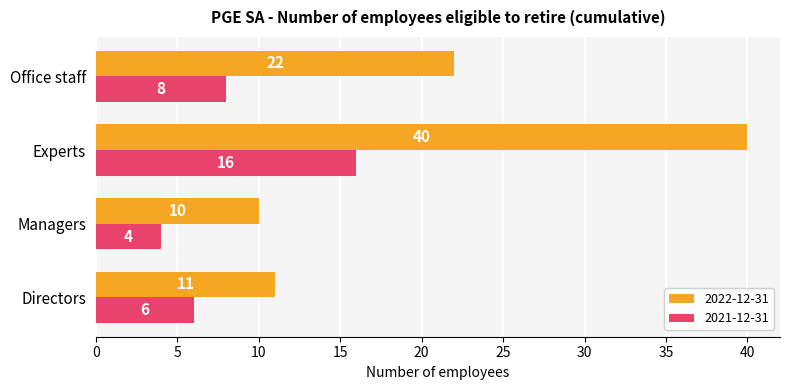

Rank the series at Office staff from lowest to highest value.

2021-12-31, 2022-12-31